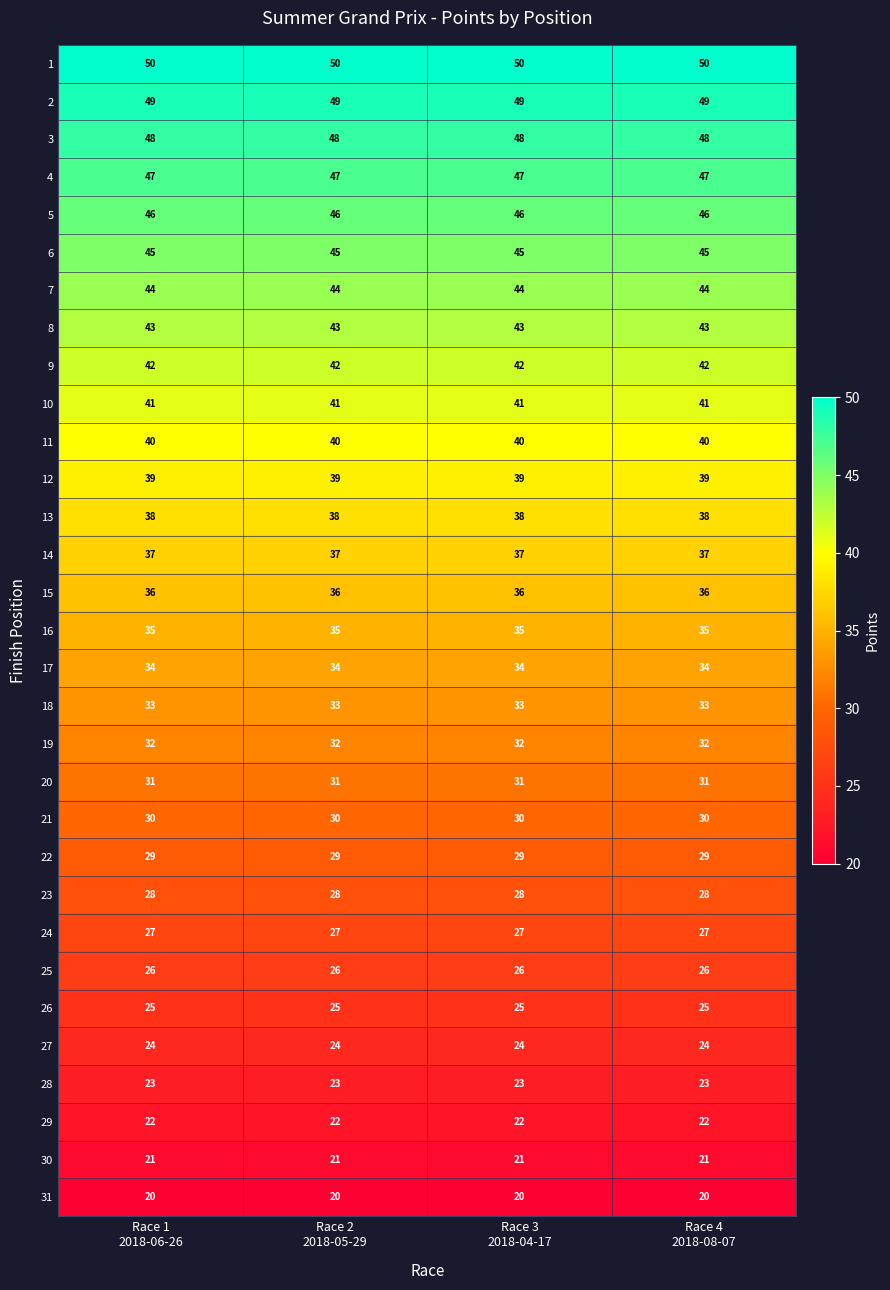

At how many categories does at least one series exceed 28?

4